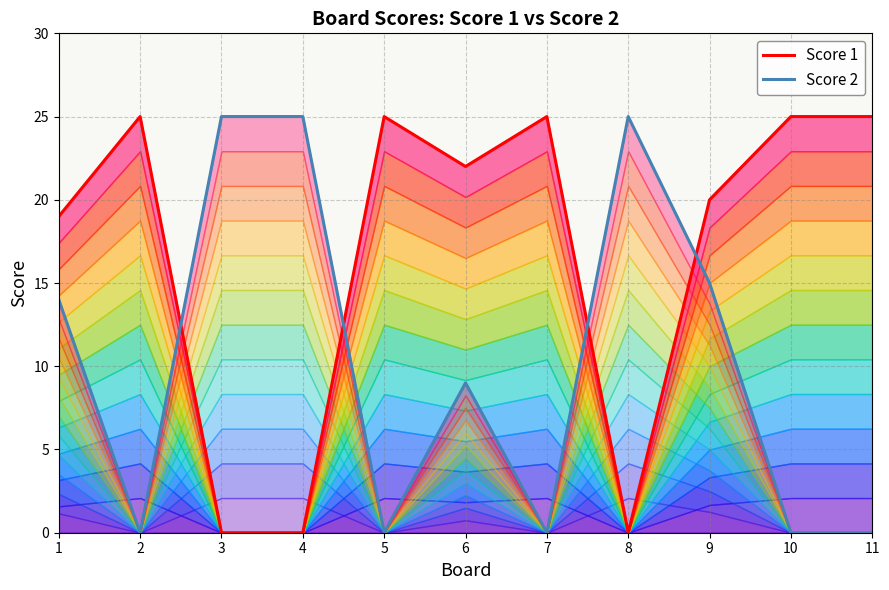

How many data points in Score 1 are less than 22?

5